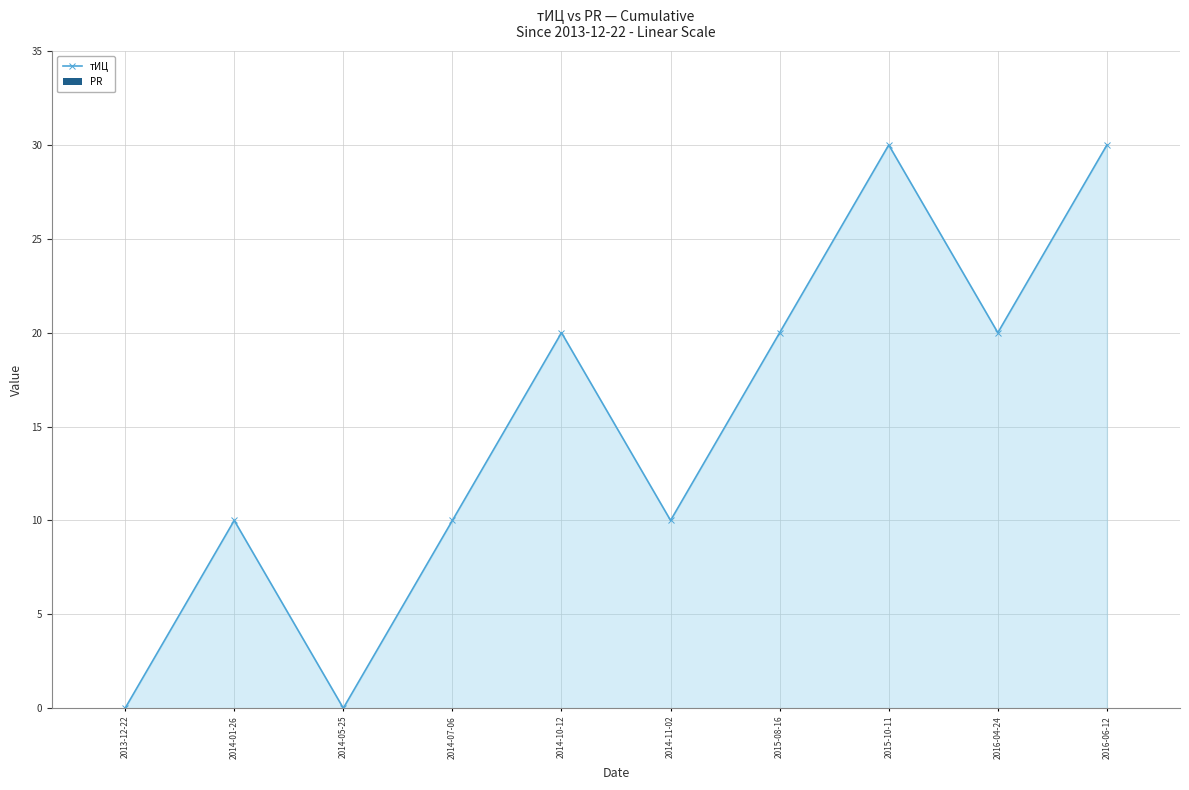

How many data points does each series have?

10